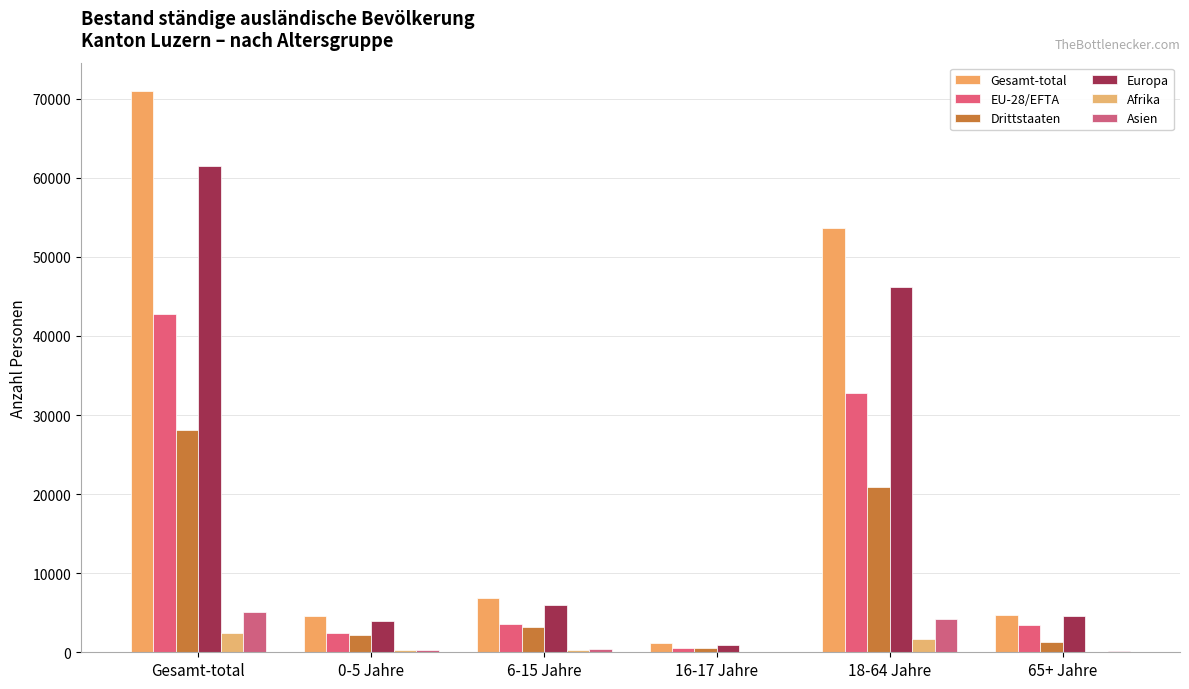

Rank the series by their maximum value, from lowest to highest.

Afrika, Asien, Drittstaaten, EU-28/EFTA, Europa, Gesamt-total